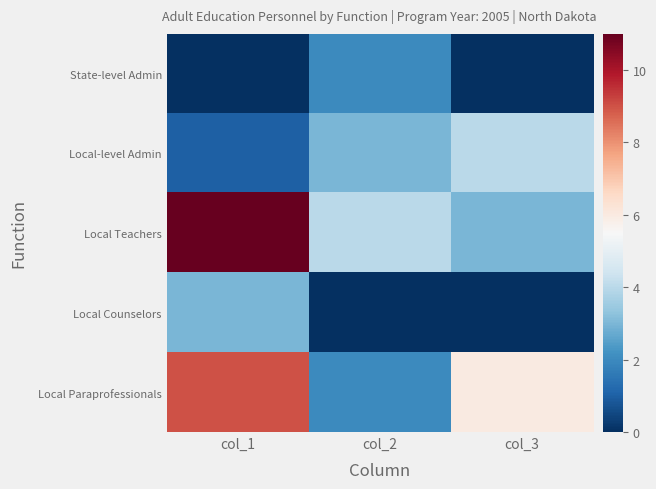

Between col_1 and col_2, which series saw the biggest shift?

Local Teachers